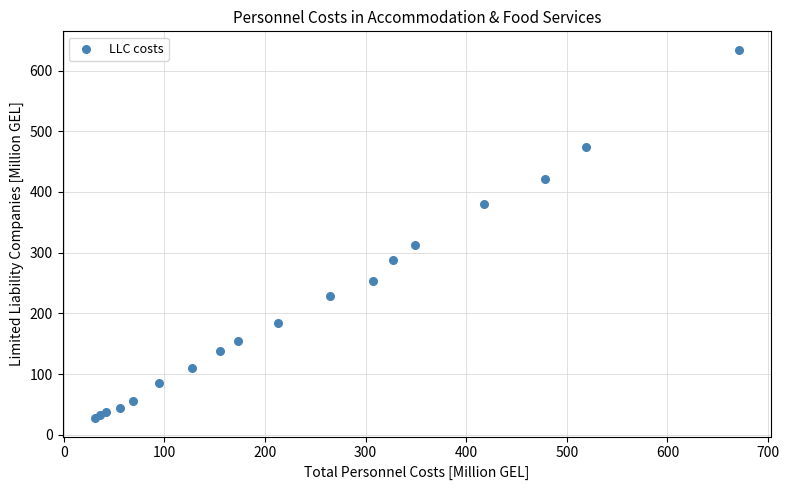

What Y value in the scatter plot is closest to 330?

312.5